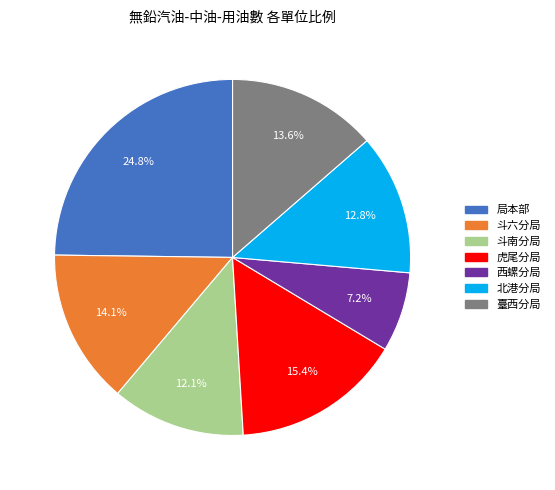

To the nearest percent, what portion does 西螺分局 represent?

7%